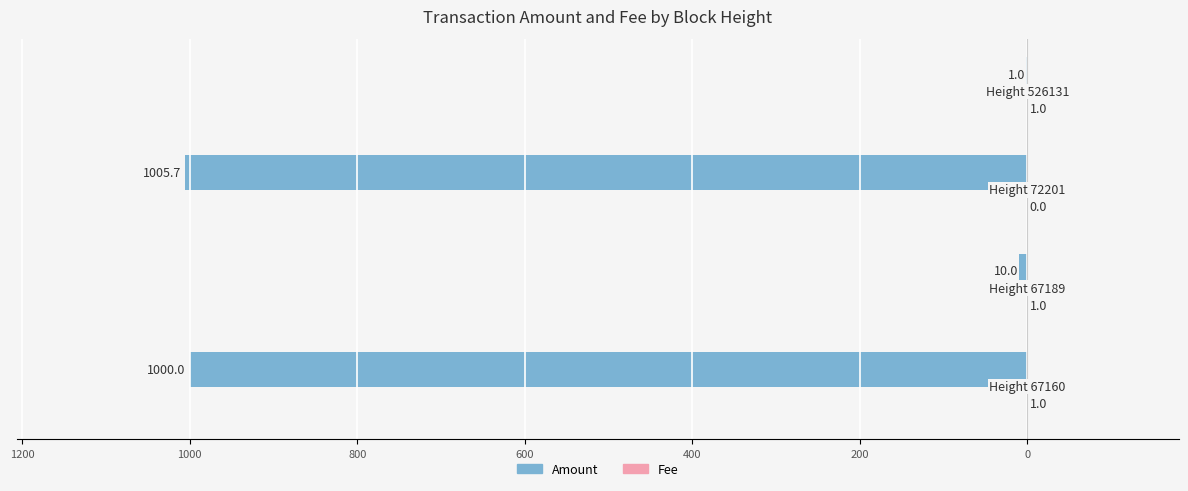

Count the number of categories in the chart.

4